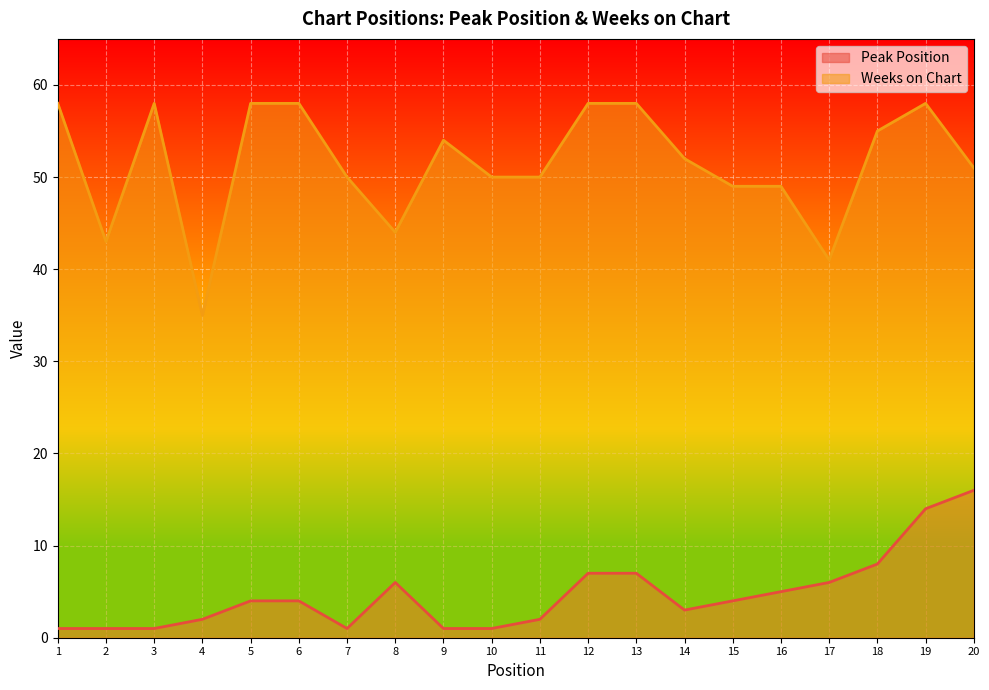

The value of Weeks on Chart at 10 is 78. True or false?

False